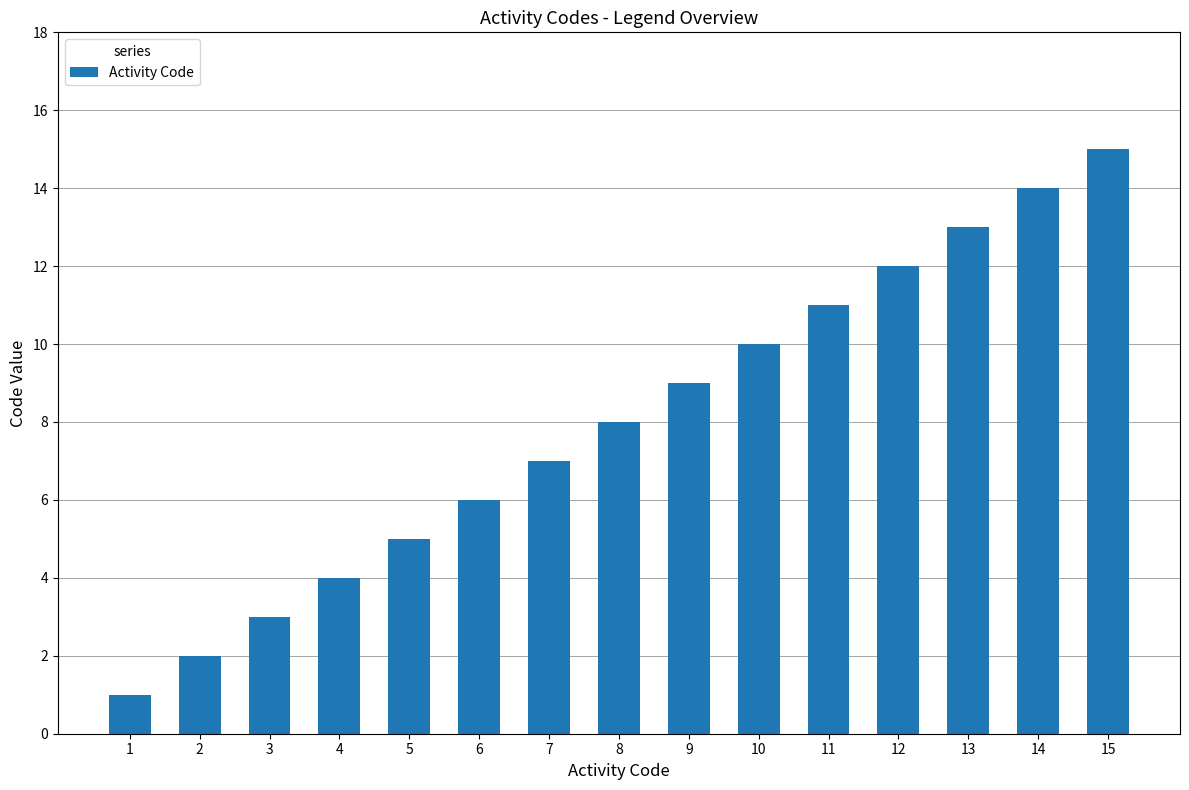

Rank the categories by value from highest to lowest.

15, 14, 13, 12, 11, 10, 9, 8, 7, 6, 5, 4, 3, 2, 1